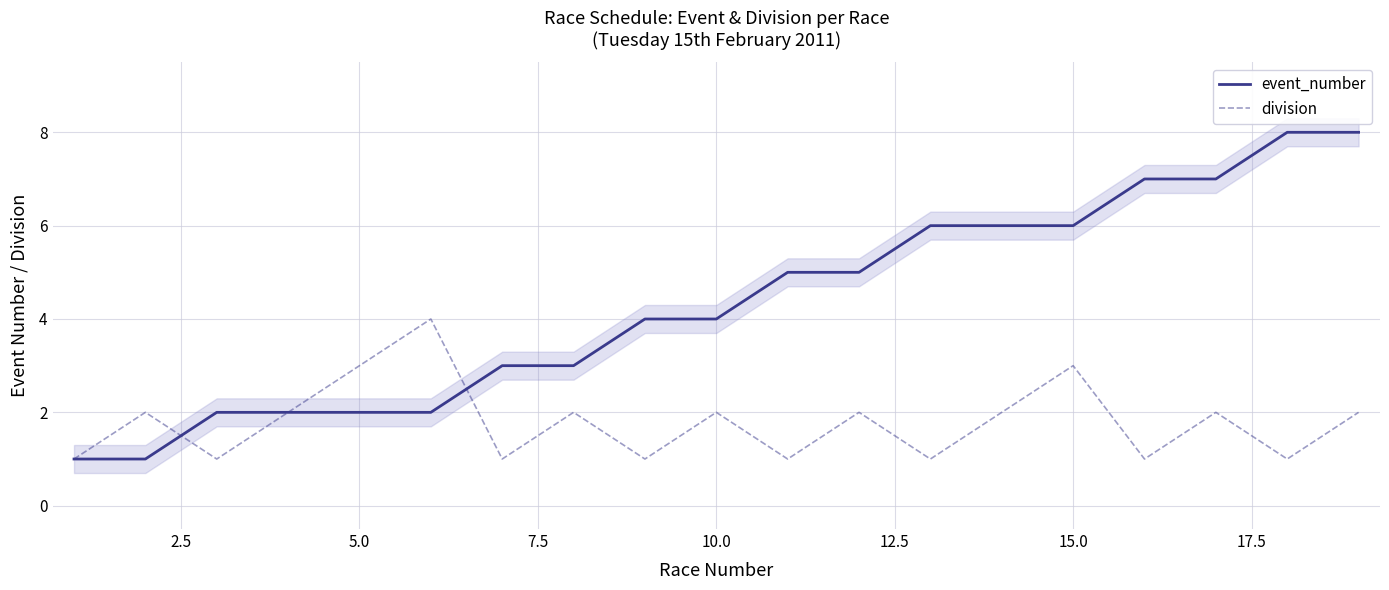

Reading right to left, what are all the values shown in this chart?

event_number: 8	8	7	7	6	6	6	5	5	4	4	3	3	2	2	2	2	1	1
division: 2	1	2	1	3	2	1	2	1	2	1	2	1	4	3	2	1	2	1